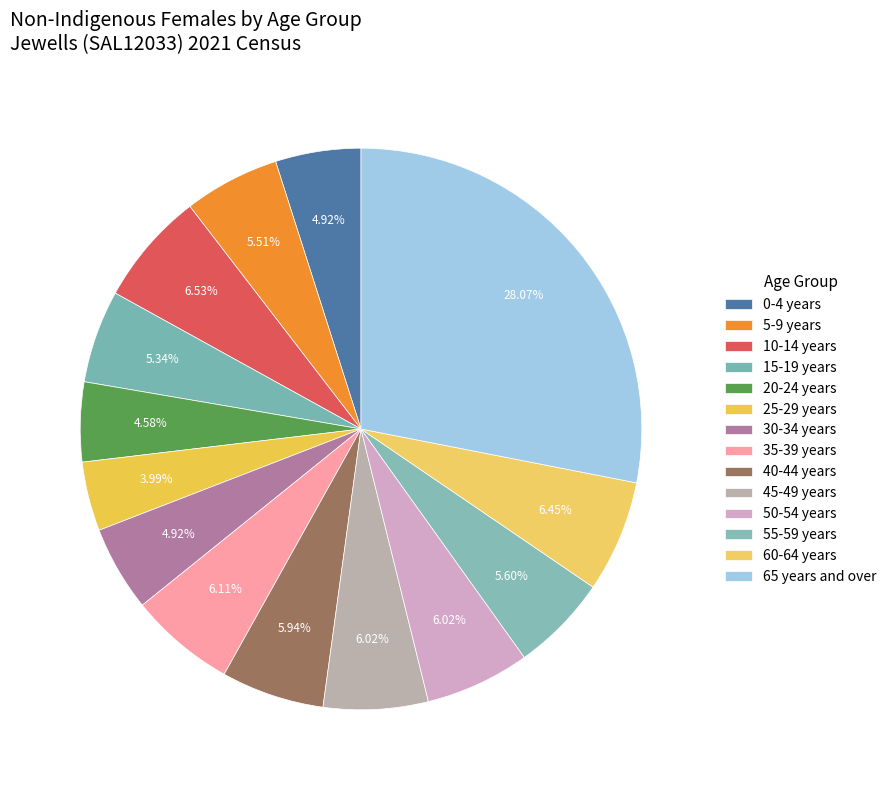

To the nearest percent, what portion does 65 years and over represent?

28%